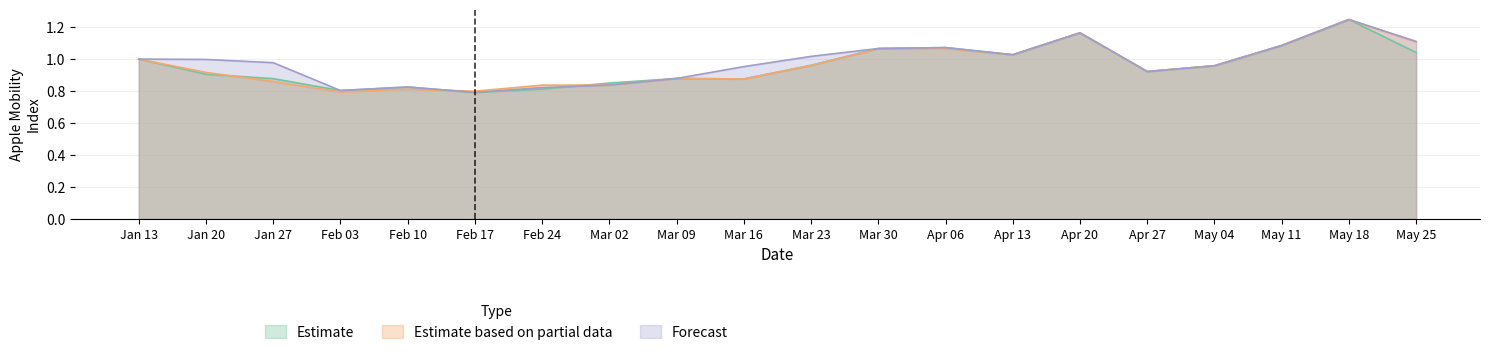

What position from the left is Mar 30?

12